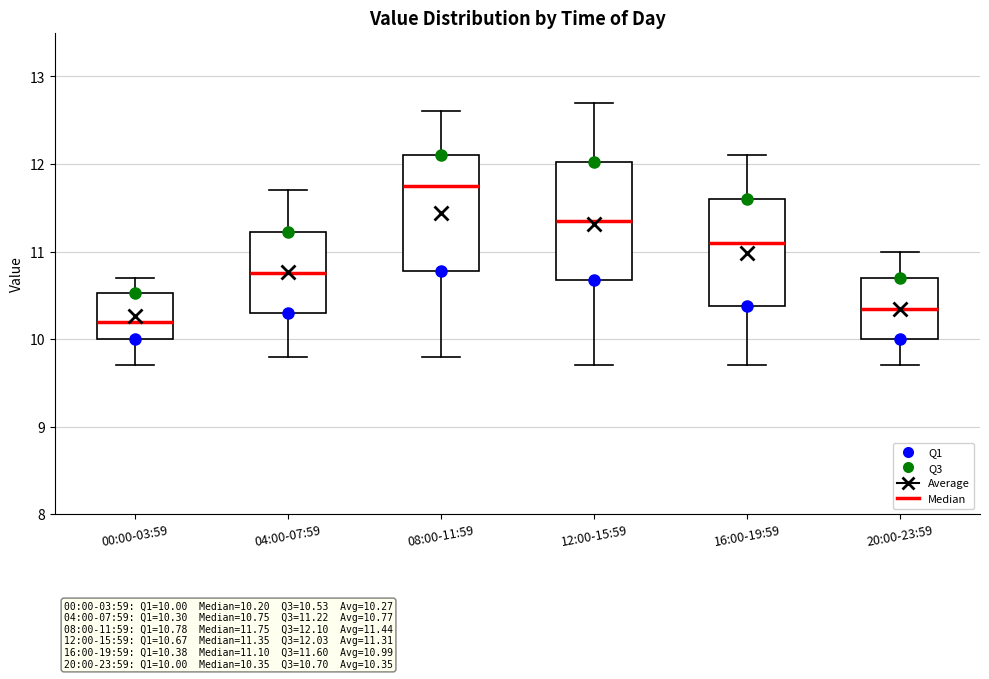

Which box's median line is the lowest?

00:00-03:59